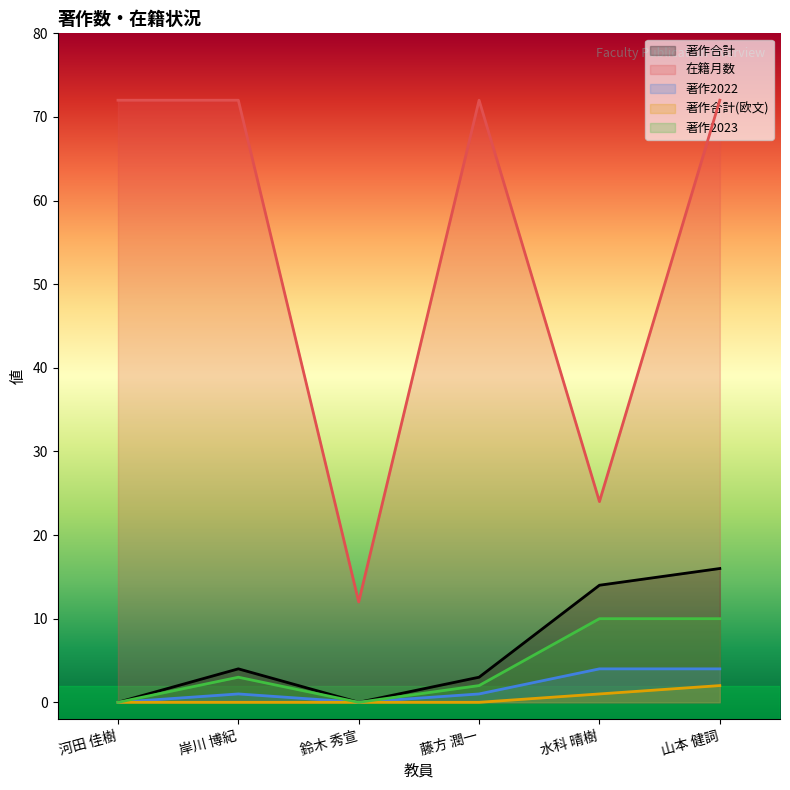

The value of 在籍月数 at 河田 佳樹 is 72. True or false?

True